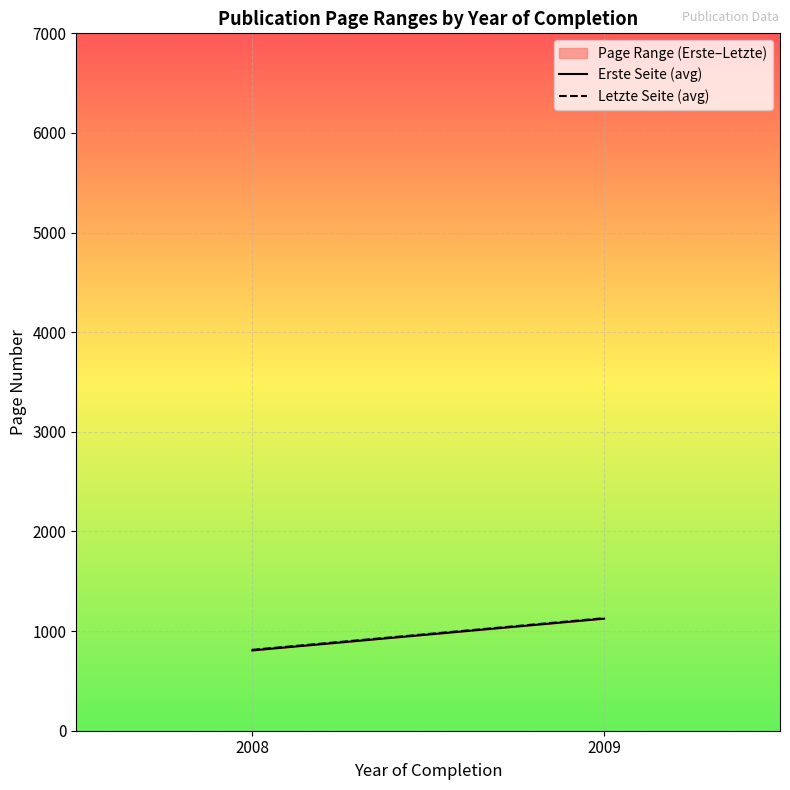

At which label is Erste Seite (avg) closest to 965?

2008